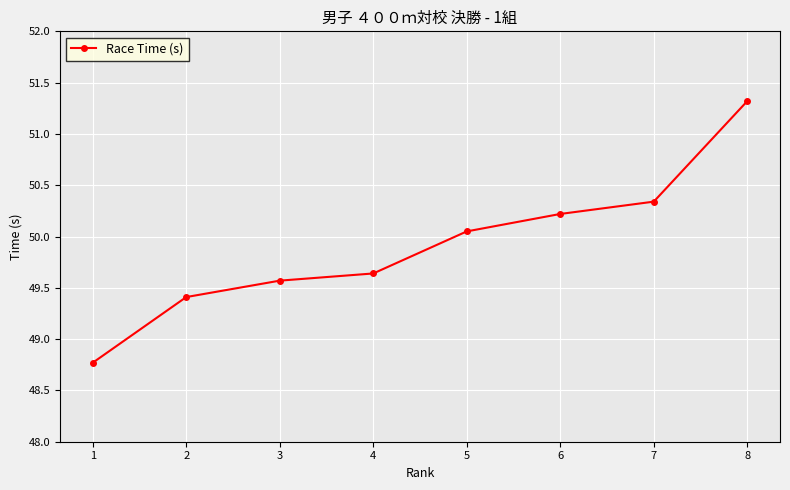

How many values are below 50?

4